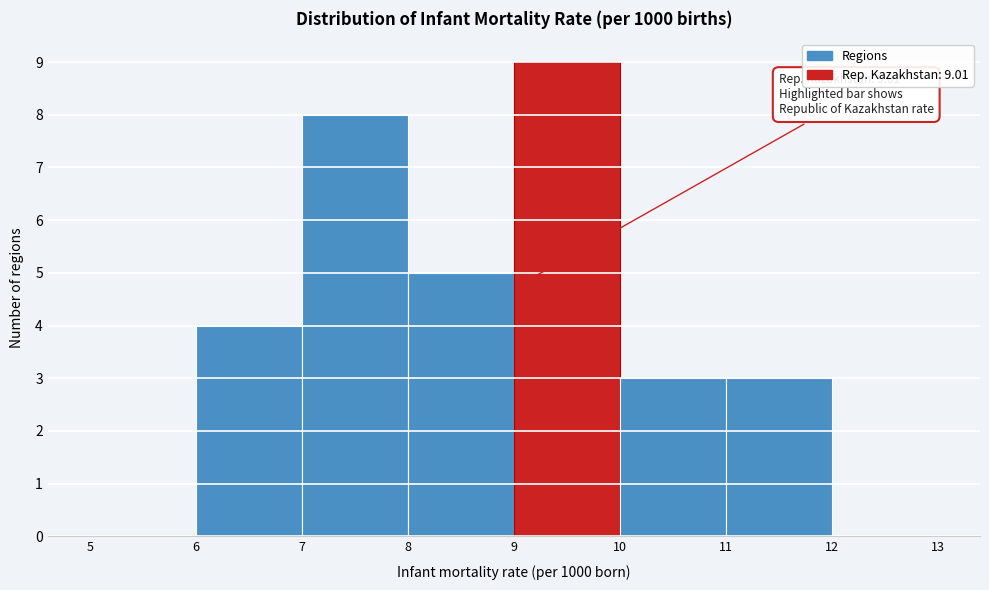

Over which range of the x-axis is the bar tallest?

9 to 10